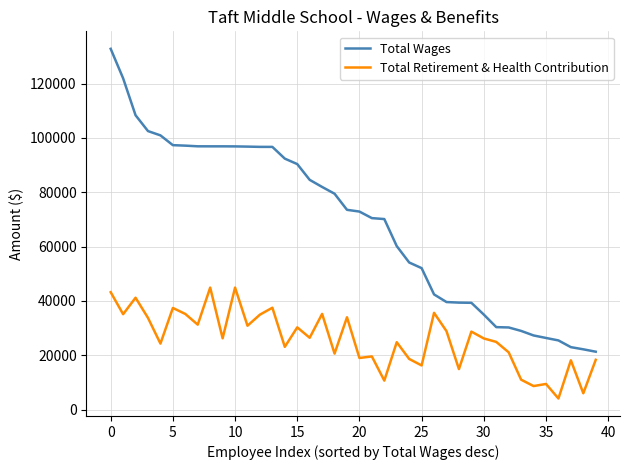

What is the difference between the maximum and minimum values in the Total Retirement & Health Contribution series?

40812